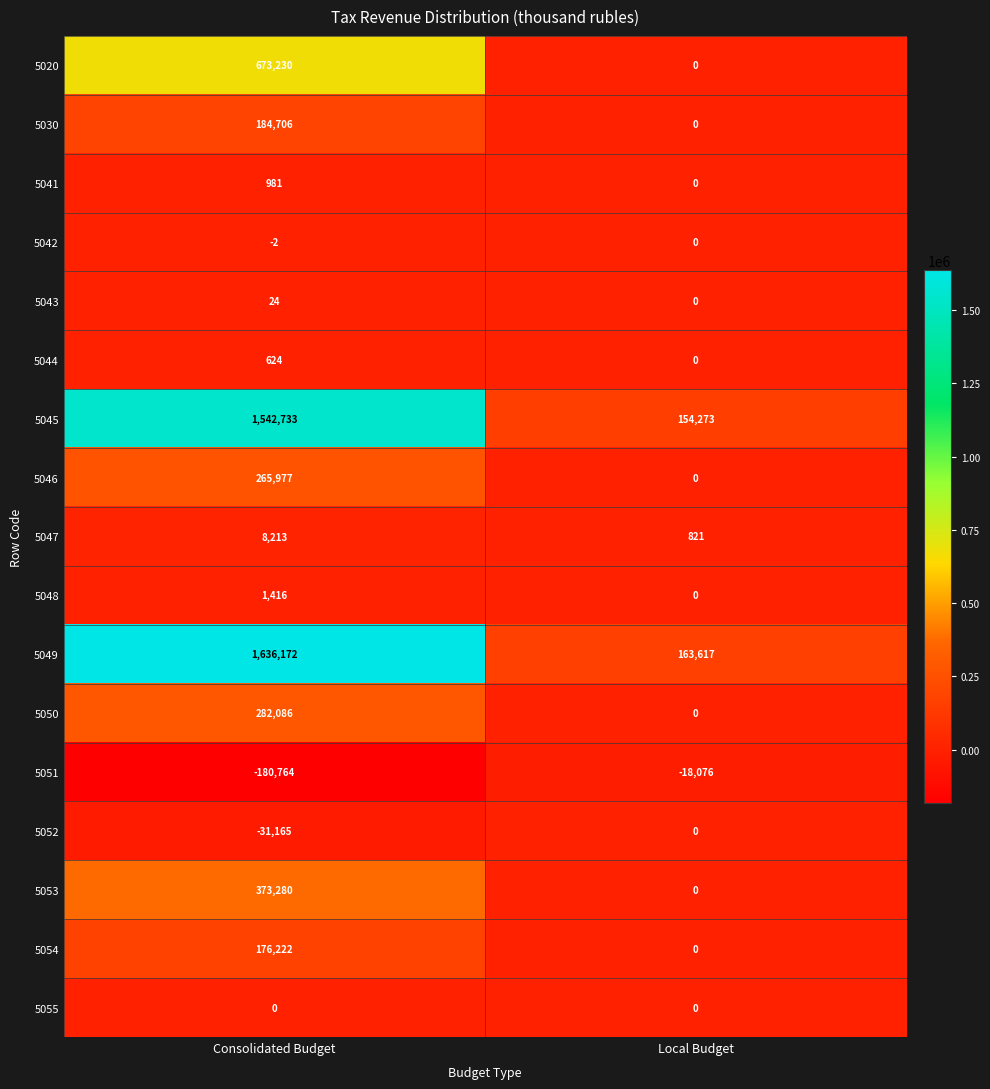

What is the maximum value shown in the chart?

1636172